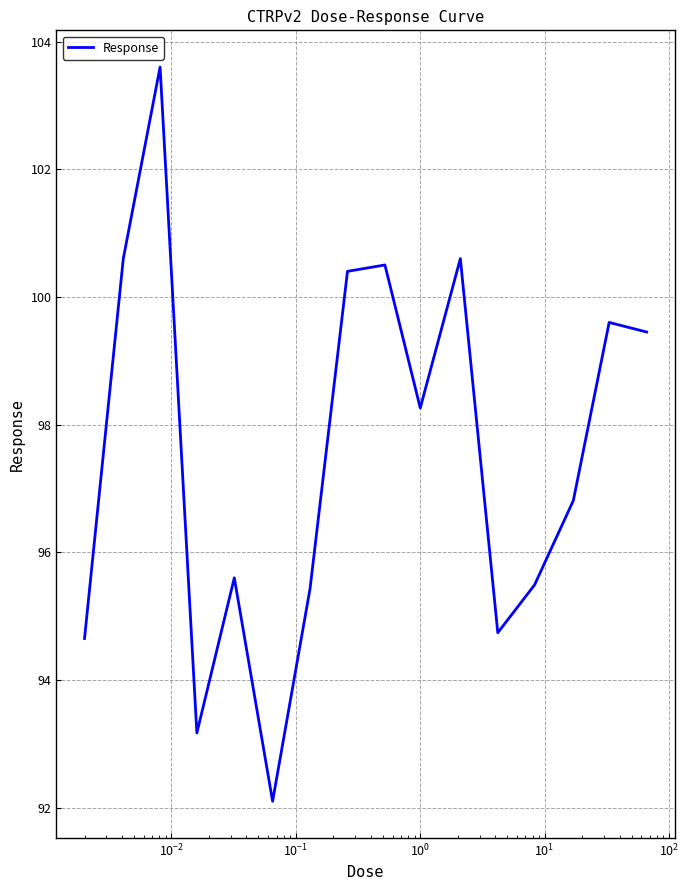

What is the difference between the maximum and second lowest values?

10.4